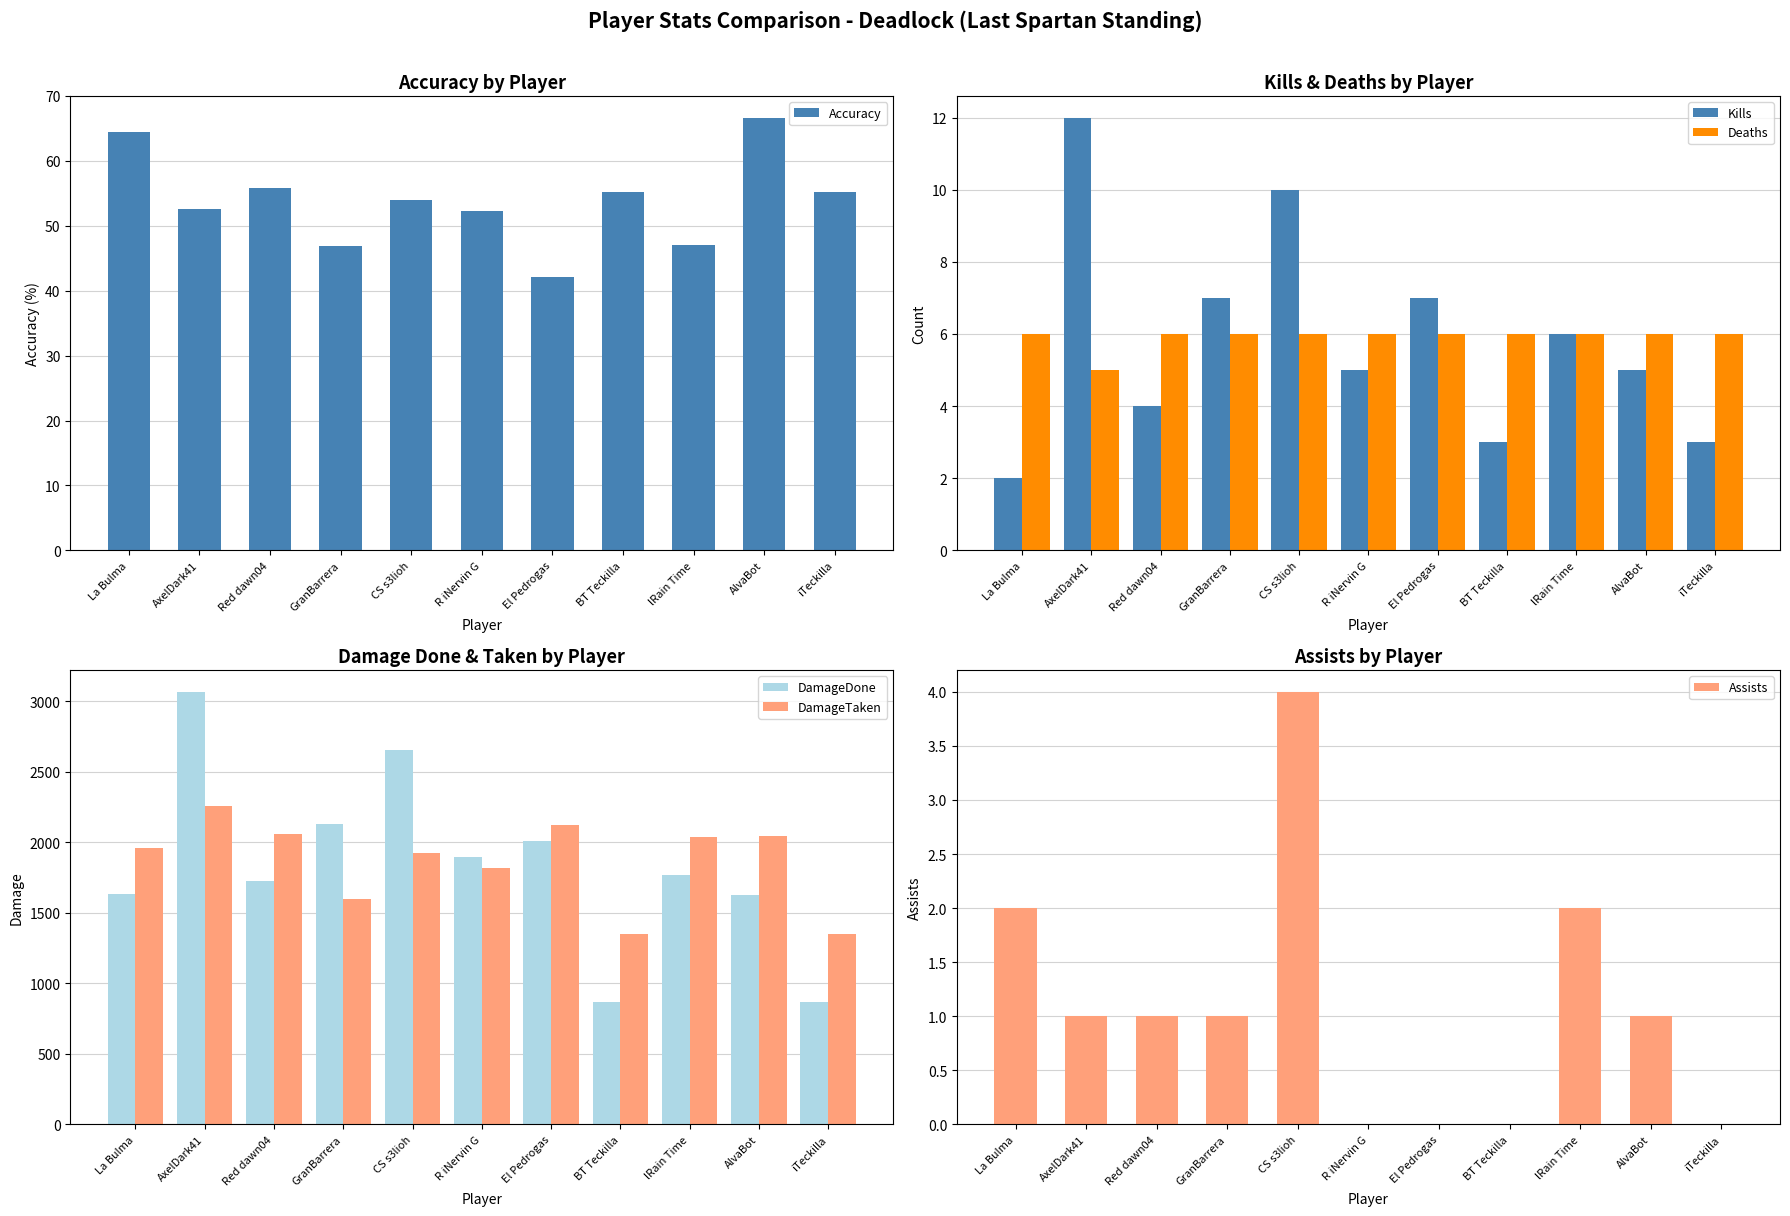

Are the bars horizontal?

No